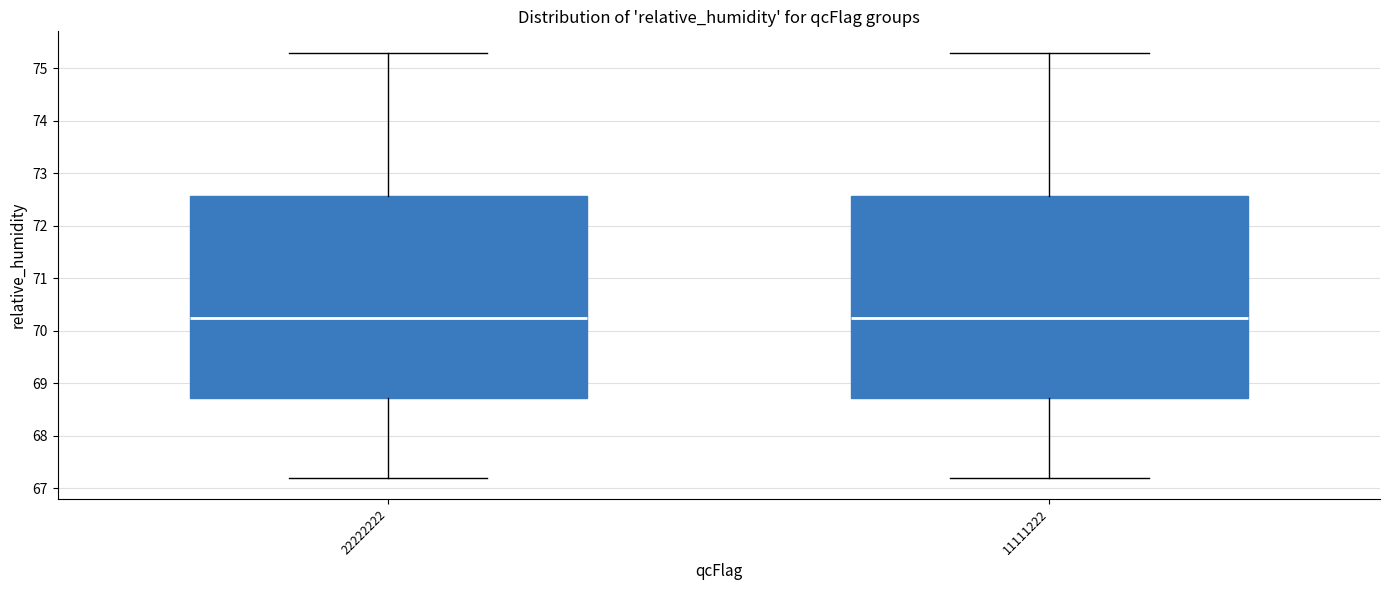

Reading left to right, transcribe this box plot: for each box, give where its median line is, the range the box spans, and where its two whiskers end, as read against the y-axis. The values are not printed on the chart, so give them approximately, as read against the axis.

22222222: median 70.3, box 68.7 to 72.6, whiskers 67.2 to 75.3
11111222: median 70.3, box 68.7 to 72.6, whiskers 67.2 to 75.3